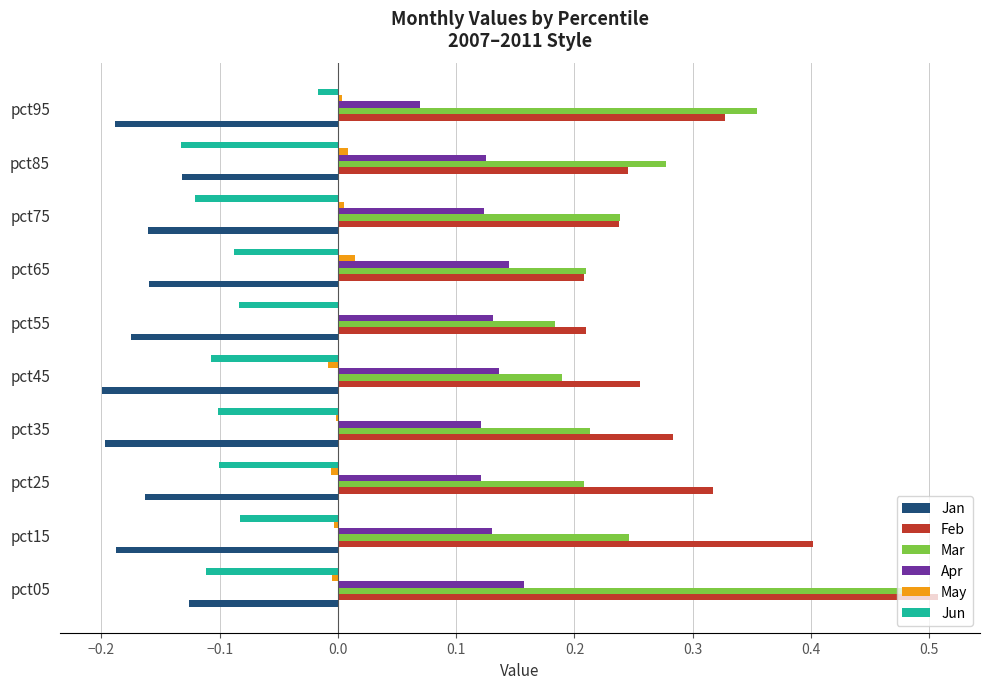

What is the sum of all Jan values?

-1.7